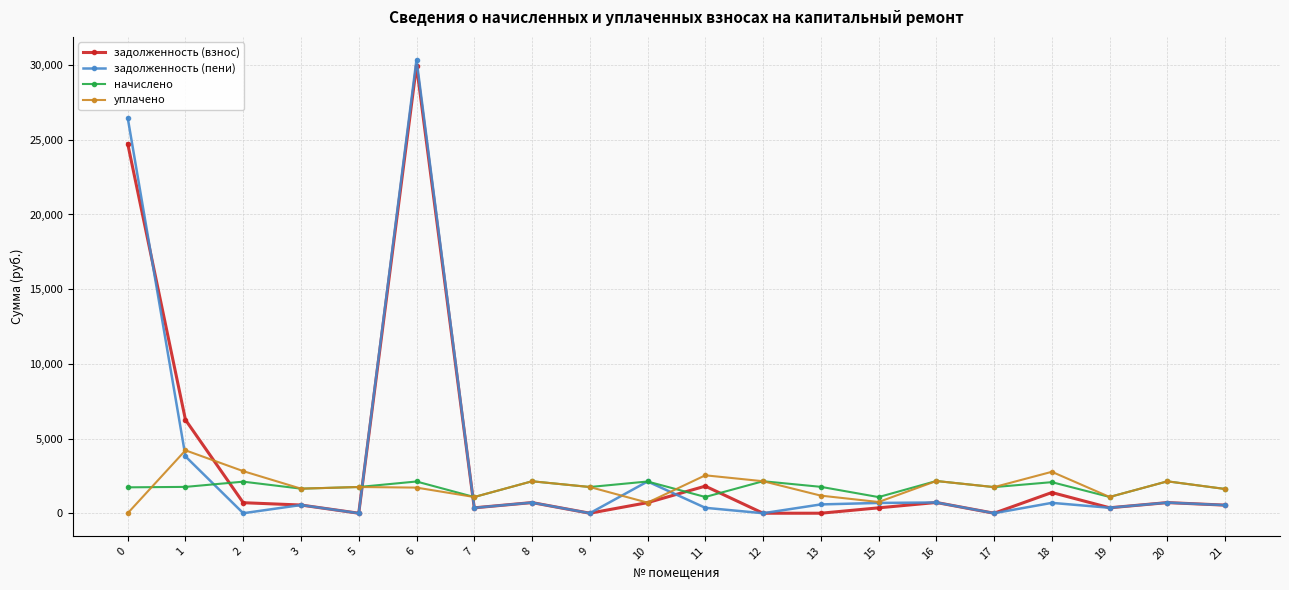

After their last crossing, which series has the higher values: начислено or задолженность (взнос)?

начислено